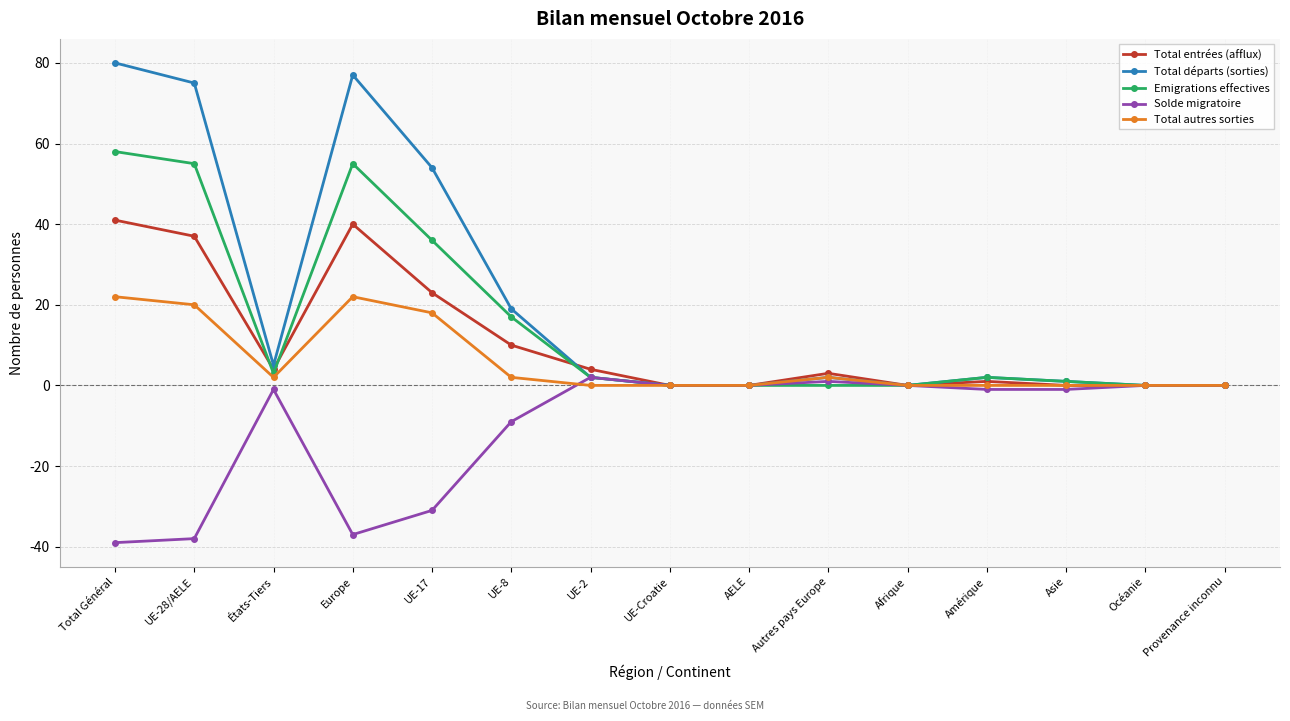

What is the greatest value displayed?

80